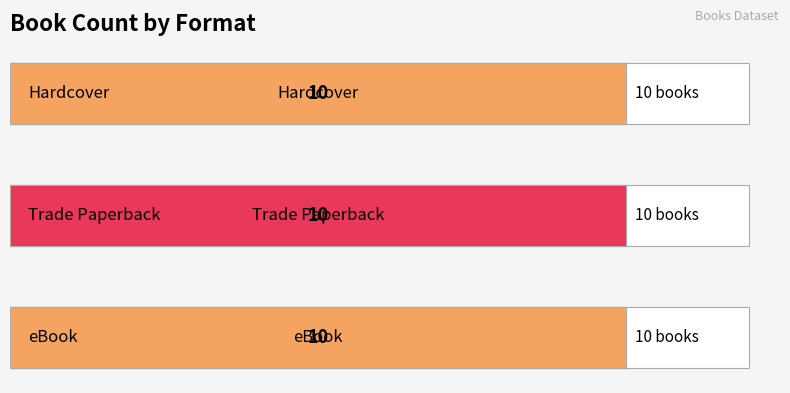

What is the label of the 2nd bar from the left?

Trade Paperback